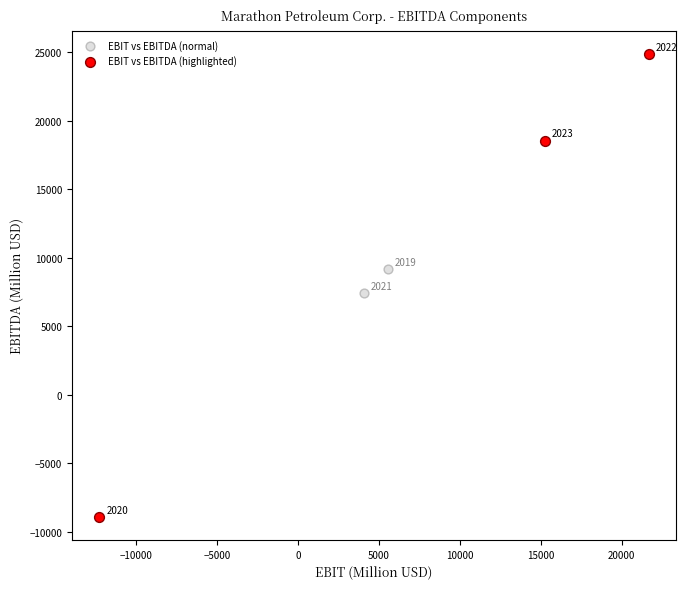

Which series contains the lowest Y value?

EBIT vs EBITDA (highlighted)